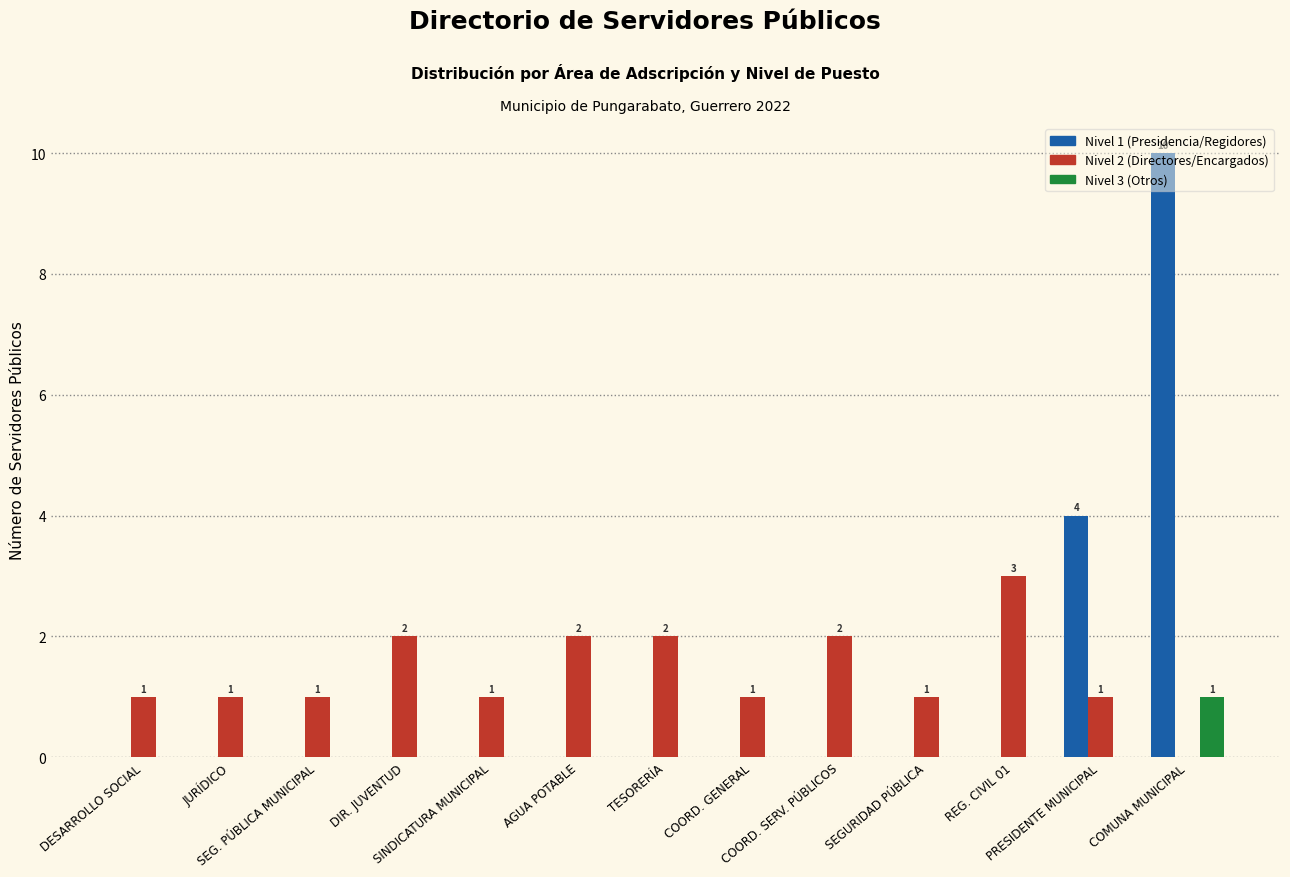

Count the number of categories in the chart.

13